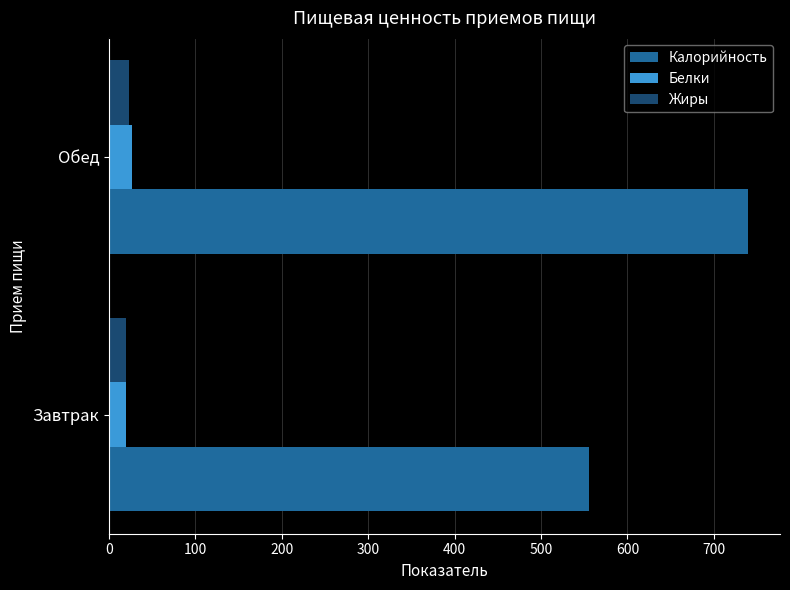

What is the maximum value for Белки?

26.8